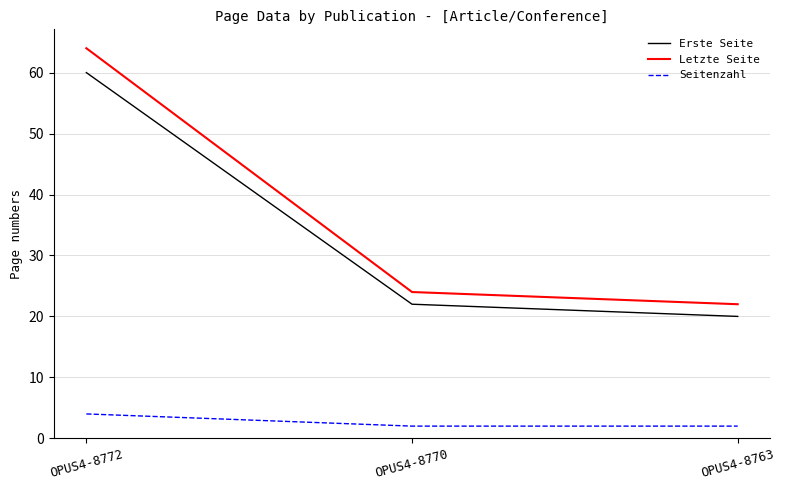

What is the total value across all series at OPUS4-8772?

128